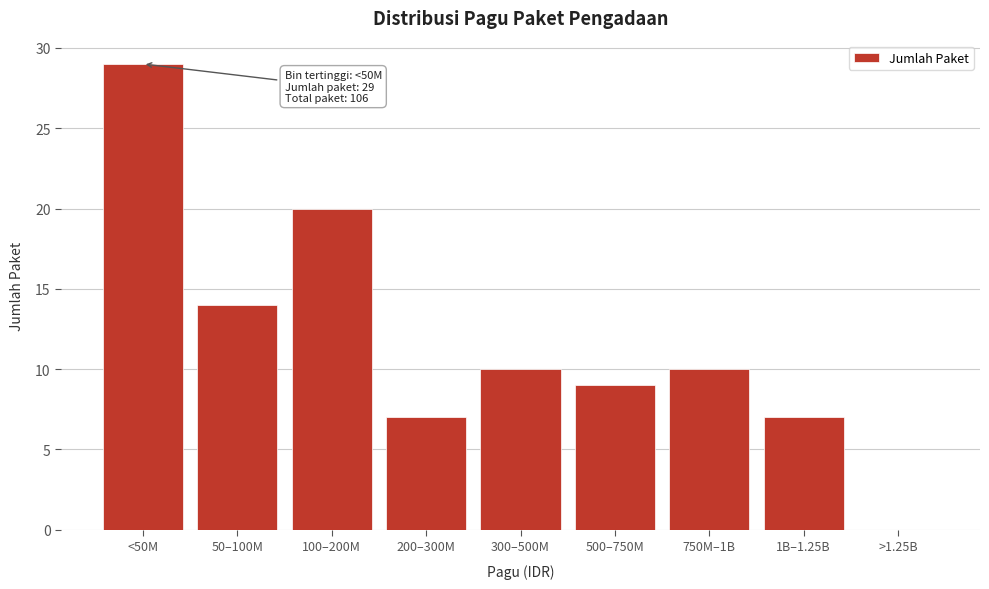

Reading left to right, list all the values displayed in this chart.

<50M=29	50–100M=14	100–200M=20	200–300M=7	300–500M=10	500–750M=9	750M–1B=10	1B–1.25B=7	>1.25B=0